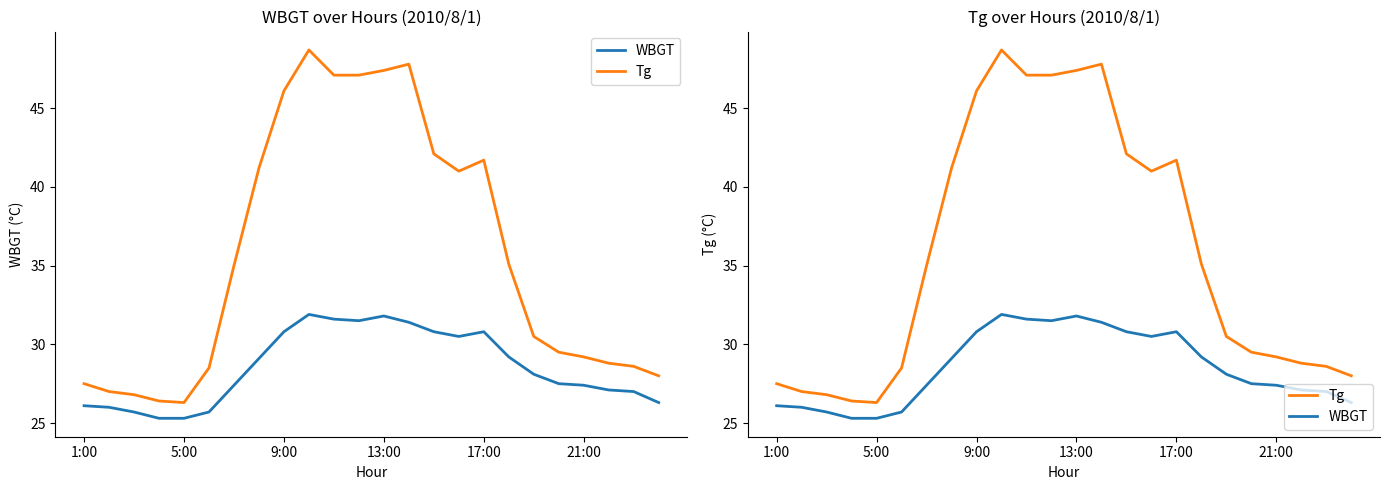

Reading right to left, extract all data points from this chart.

WBGT: 26.3	27.0	27.1	27.4	27.5	28.1	29.2	30.8	30.5	30.8	31.4	31.8	31.5	31.6	31.9	30.8	29.1	27.4	25.7	25.3	25.3	25.7	26.0	26.1
Tg: 28.0	28.6	28.8	29.2	29.5	30.5	35.1	41.7	41.0	42.1	47.8	47.4	47.1	47.1	48.7	46.1	41.2	35.0	28.5	26.3	26.4	26.8	27.0	27.5